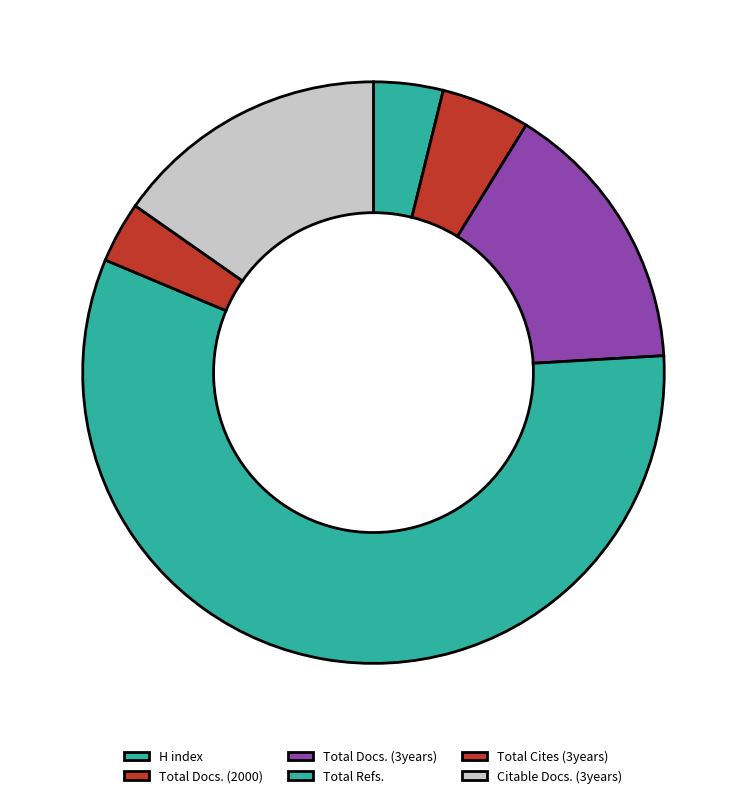

How many segments does this pie chart have?

6